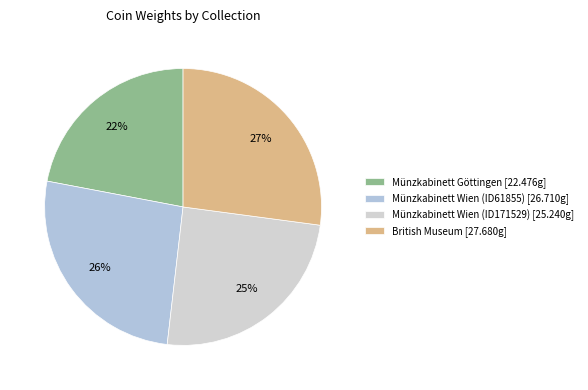

To the nearest percent, what portion does Münzkabinett Wien (ID61855) represent?

26%